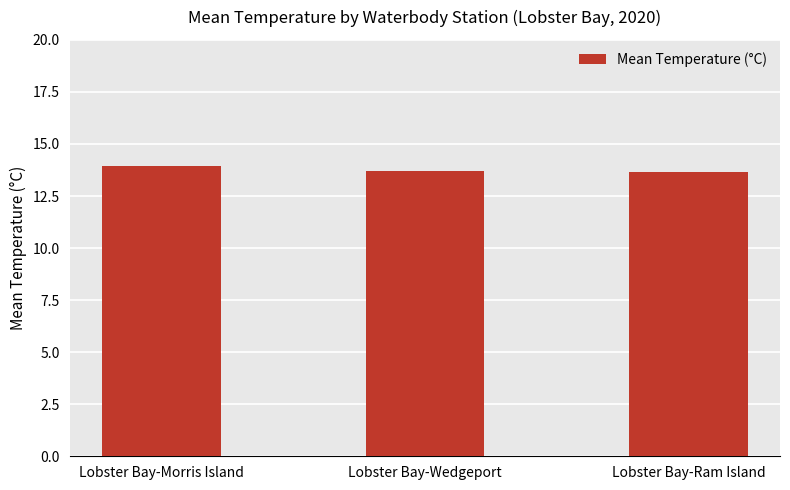

What position from the left is Lobster Bay-Ram Island?

3